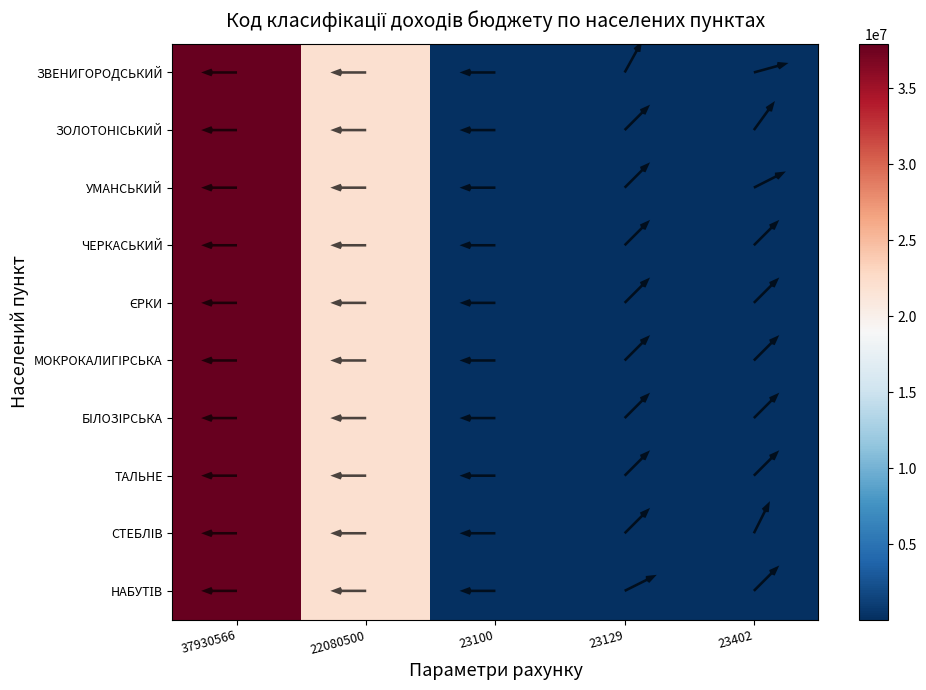

Is the value of ЗОЛОТОНIСЬКИЙ at 23100 greater than the value of НАБУТІВ at 22080500?

No